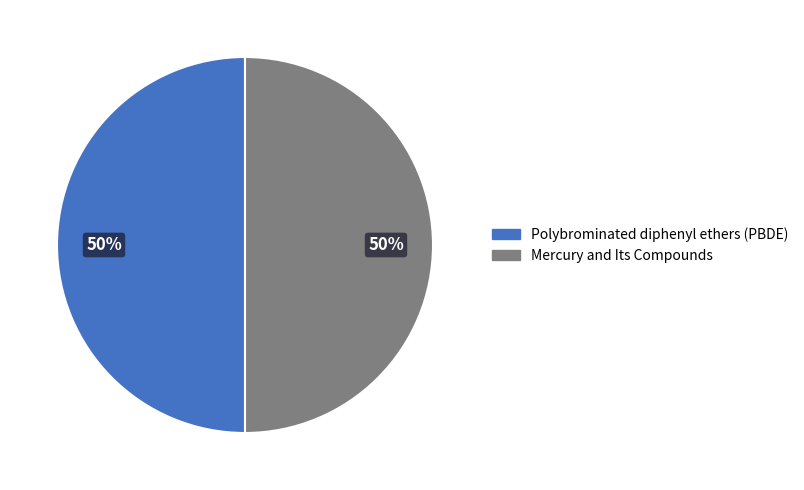

To the nearest percent, what percentage of the pie is Polybrominated diphenyl ethers (PBDE)?

50%